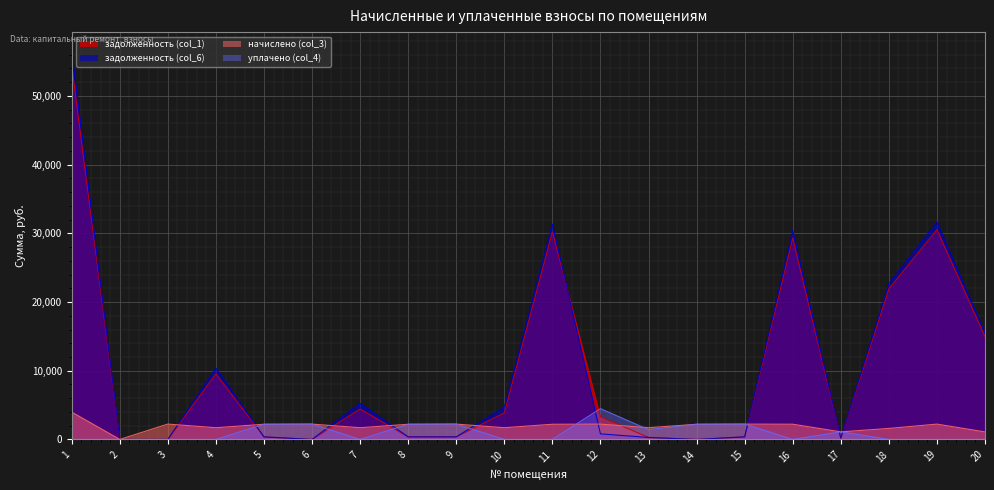

Which category has the highest value in the начислено (col_3) series?

1